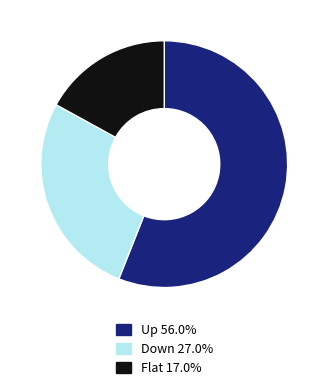

Is there a majority slice in this chart?

Yes